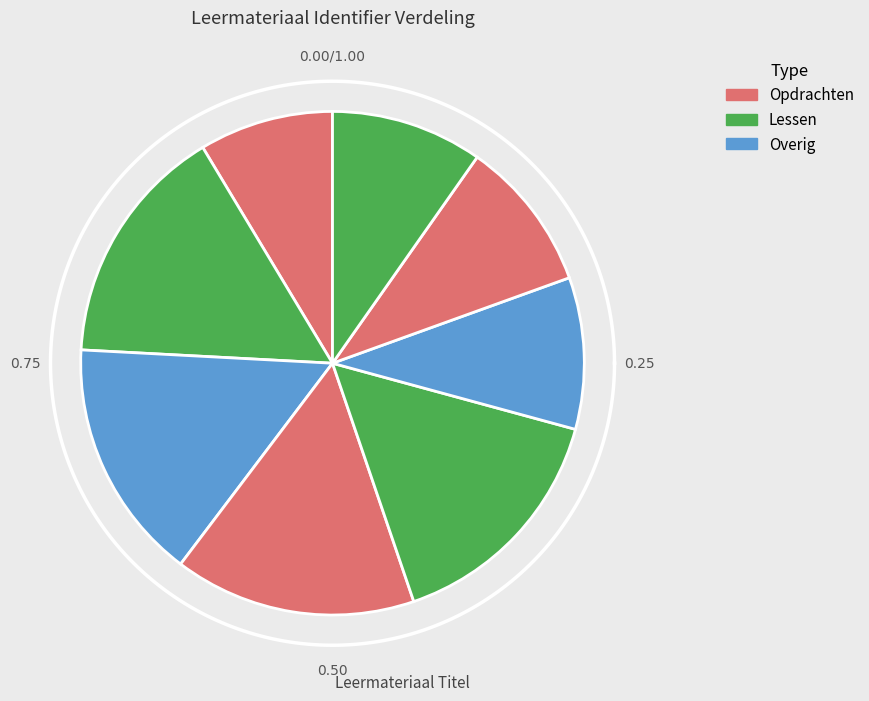

Do les 2 and les 1 together represent more than half of the pie?

No